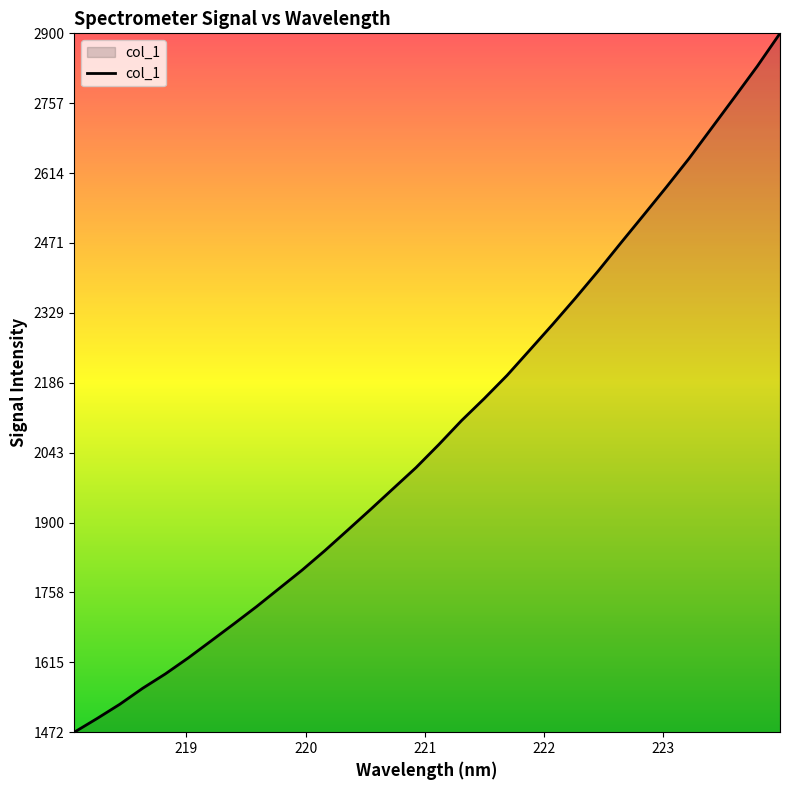

What is the greatest value displayed?

2899.6